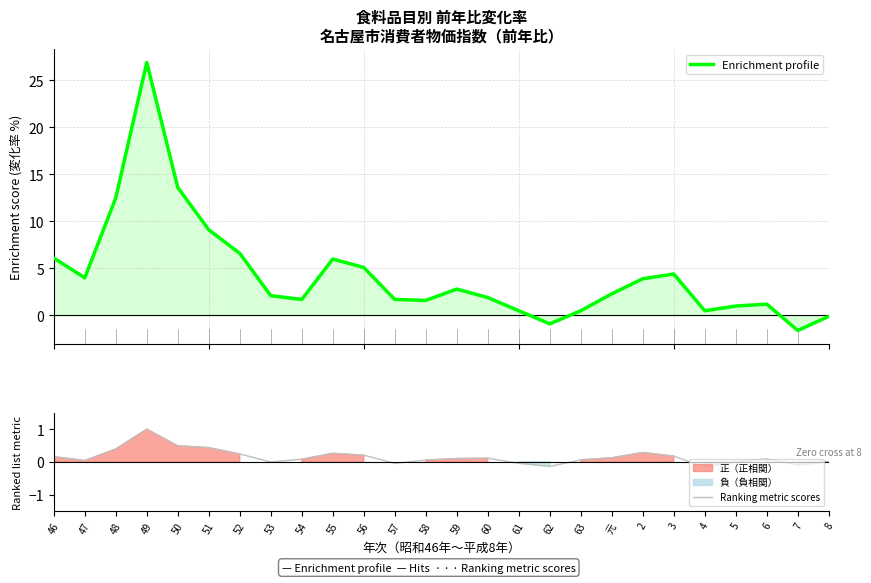

What is the value of the Enrichment profile point at the 20th from the left?

3.9